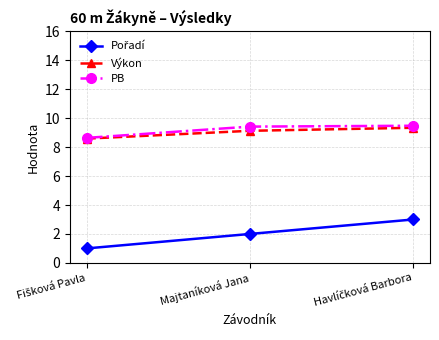

What is the label of the 2nd point from the left?

Majtaníková Jana